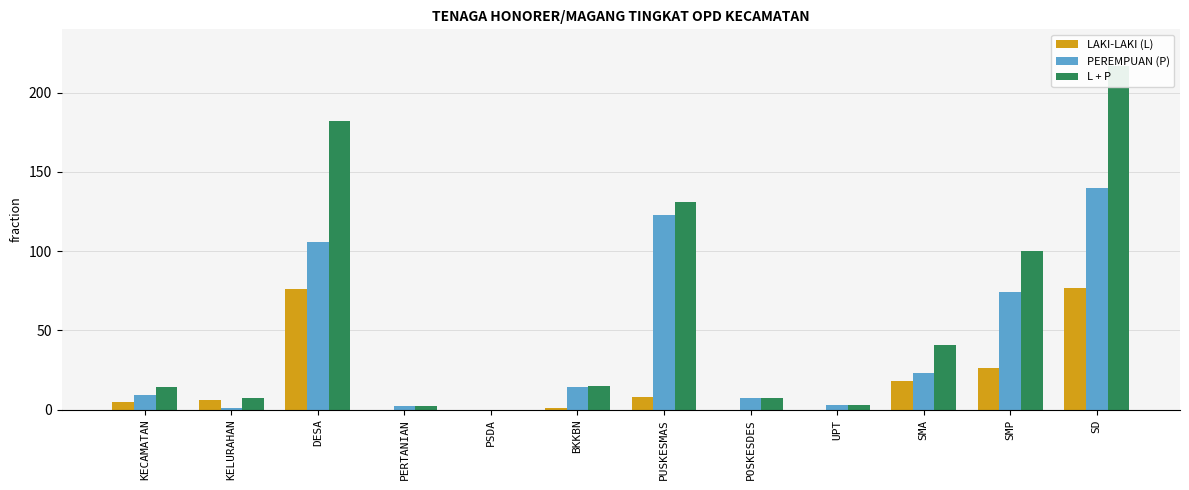

At POSKESDES, list the series in order from largest to smallest.

PEREMPUAN (P), L + P, LAKI-LAKI (L)